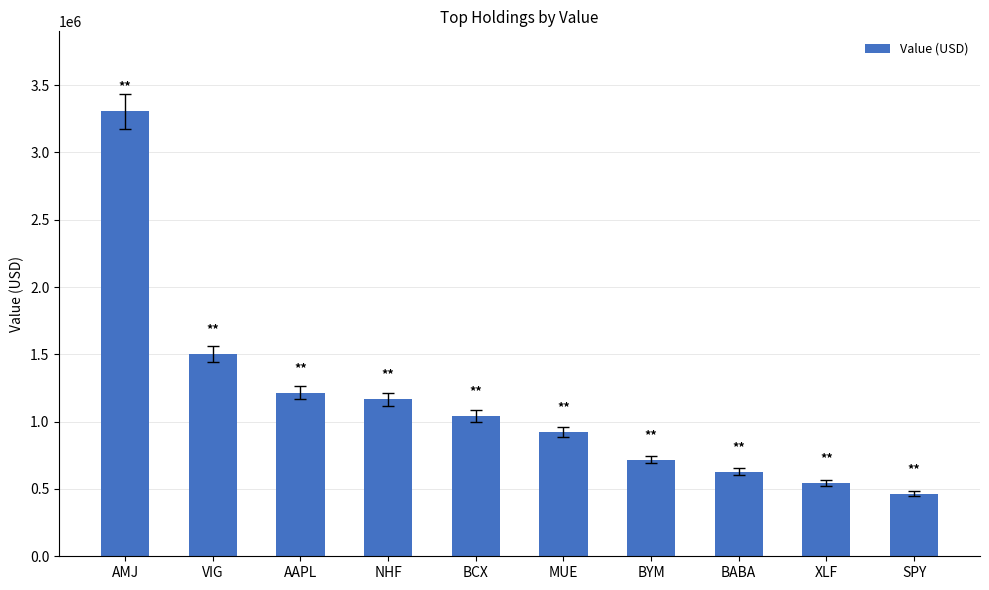

What is the sum of all values?

11511000